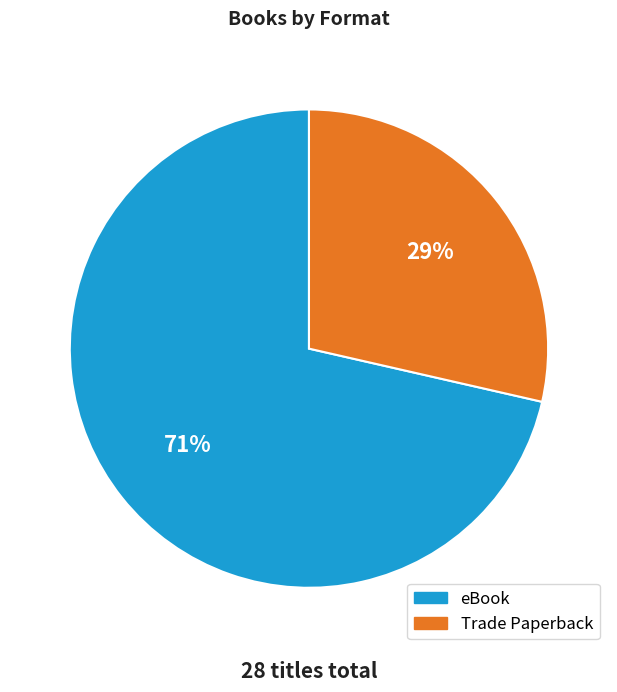

To the nearest percent, what percentage of the pie is eBook?

71%